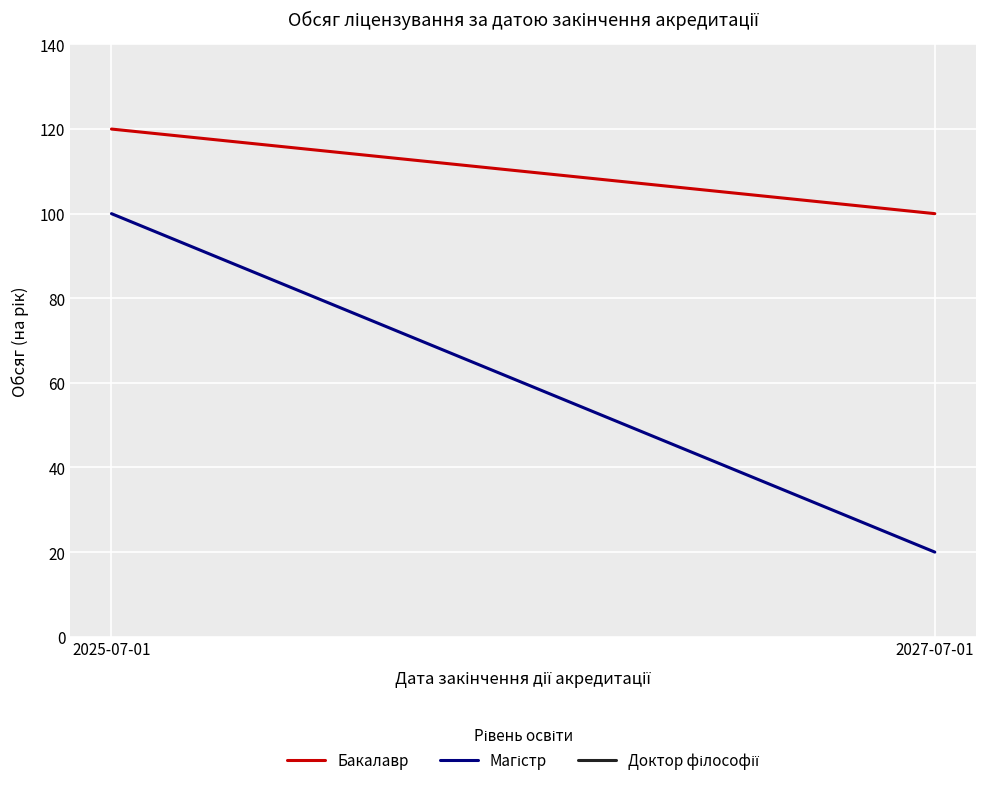

True or false: Бакалавр has a value of 100 at 2027-07-01.

True